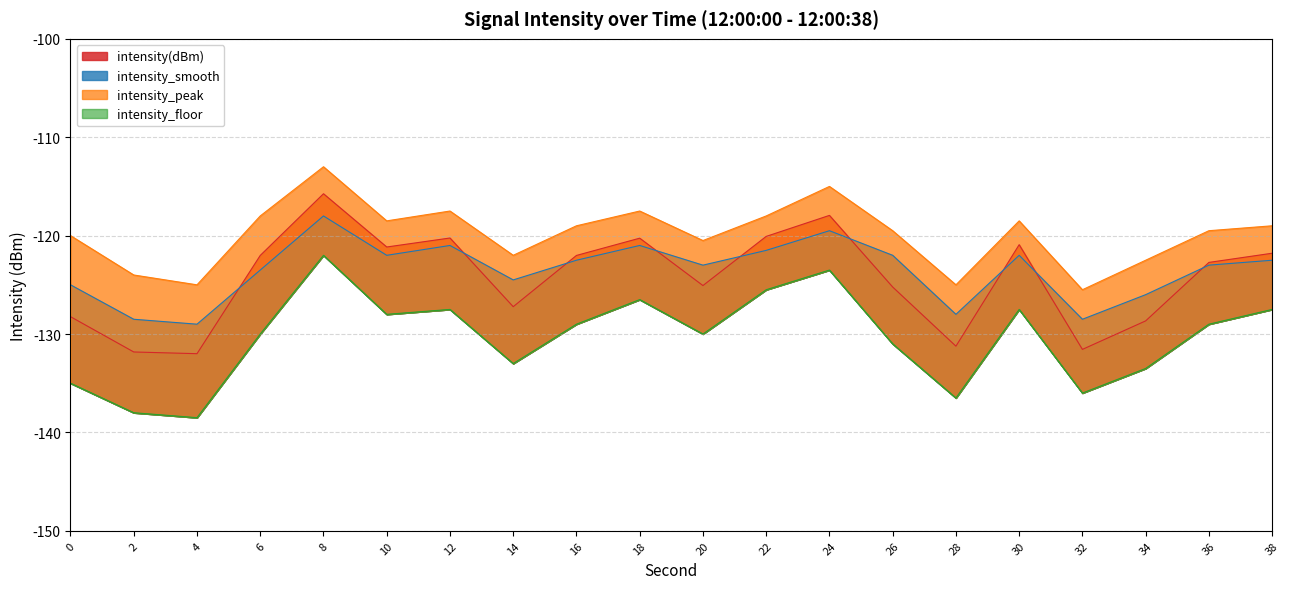

Which series has the widest spread of values?

intensity_floor